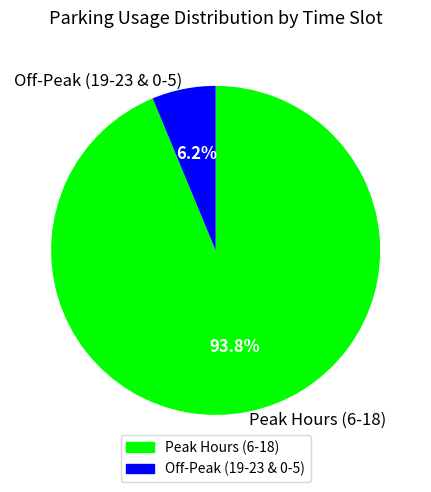

Between Off-Peak (19-23 & 0-5) and Peak Hours (6-18), which is larger?

Peak Hours (6-18)